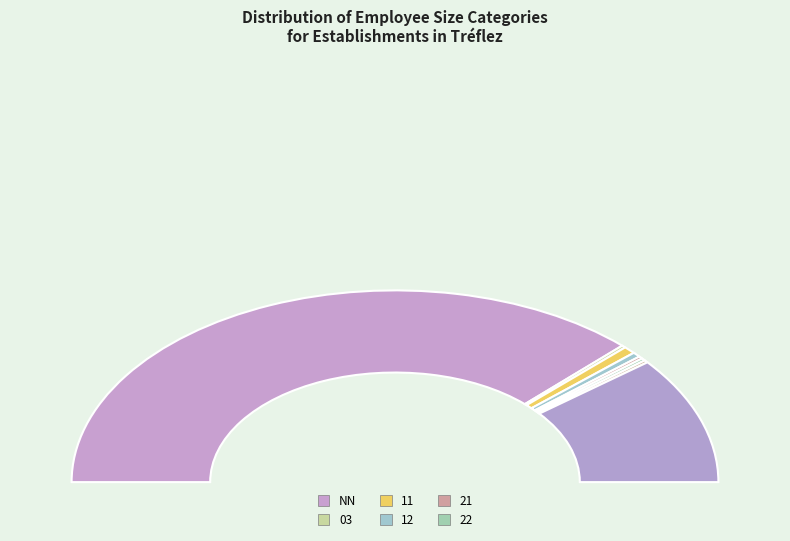

To the nearest percent, what percentage of the pie is 11?

1%